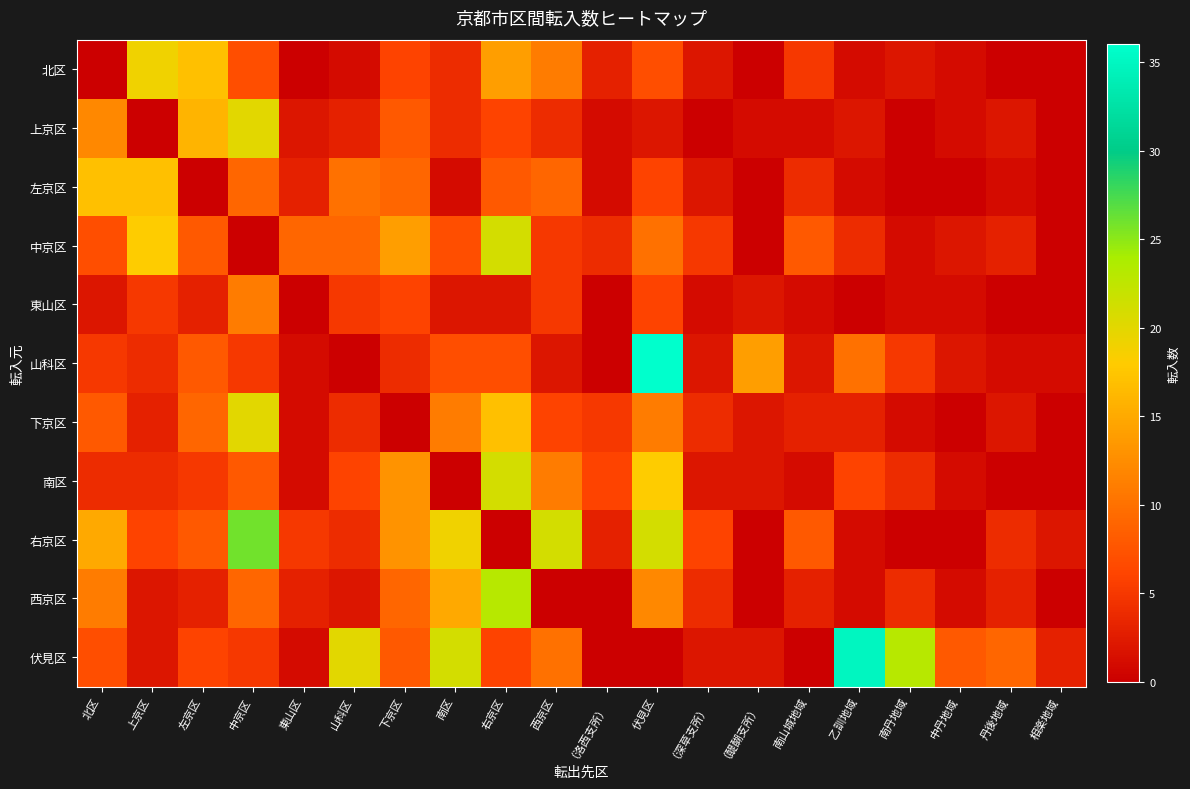

How many distinct data groups are displayed?

11